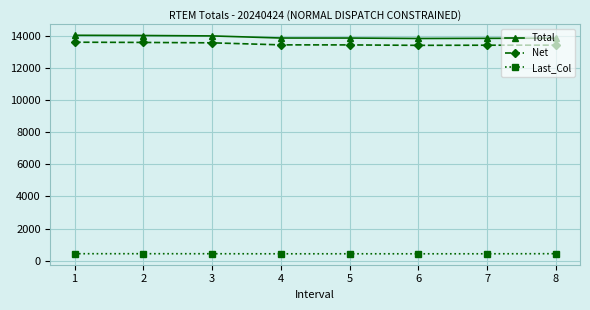

The value of Net at 5 is 19740.0. True or false?

False